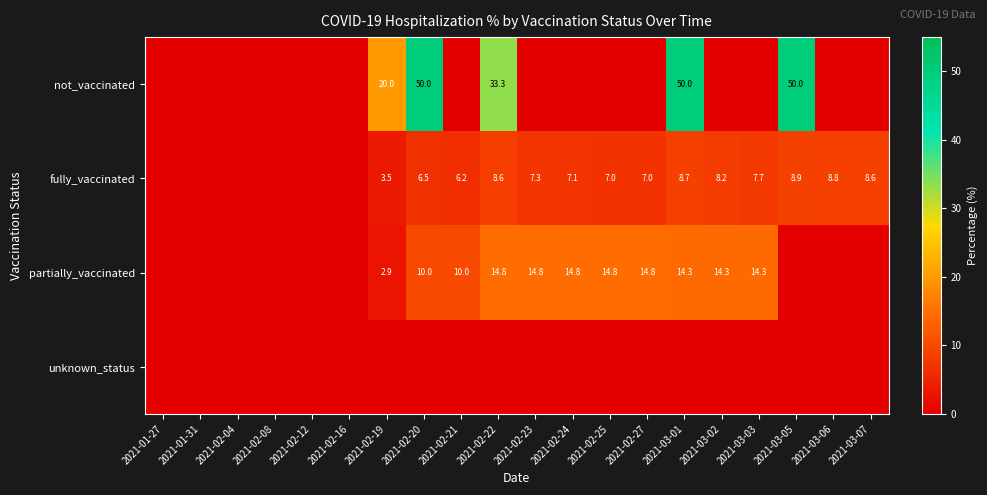

What is the spread (max minus min) of values at 2021-02-25?

14.8